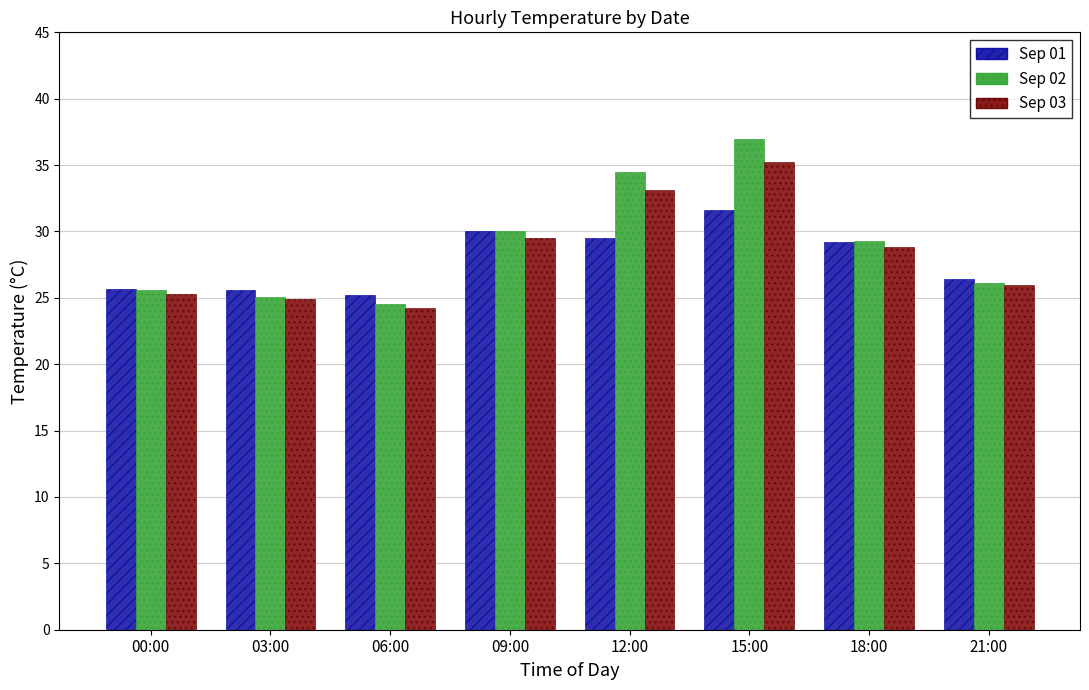

What is the sum of the Sep 03 values at 06:00 and 15:00?

59.4